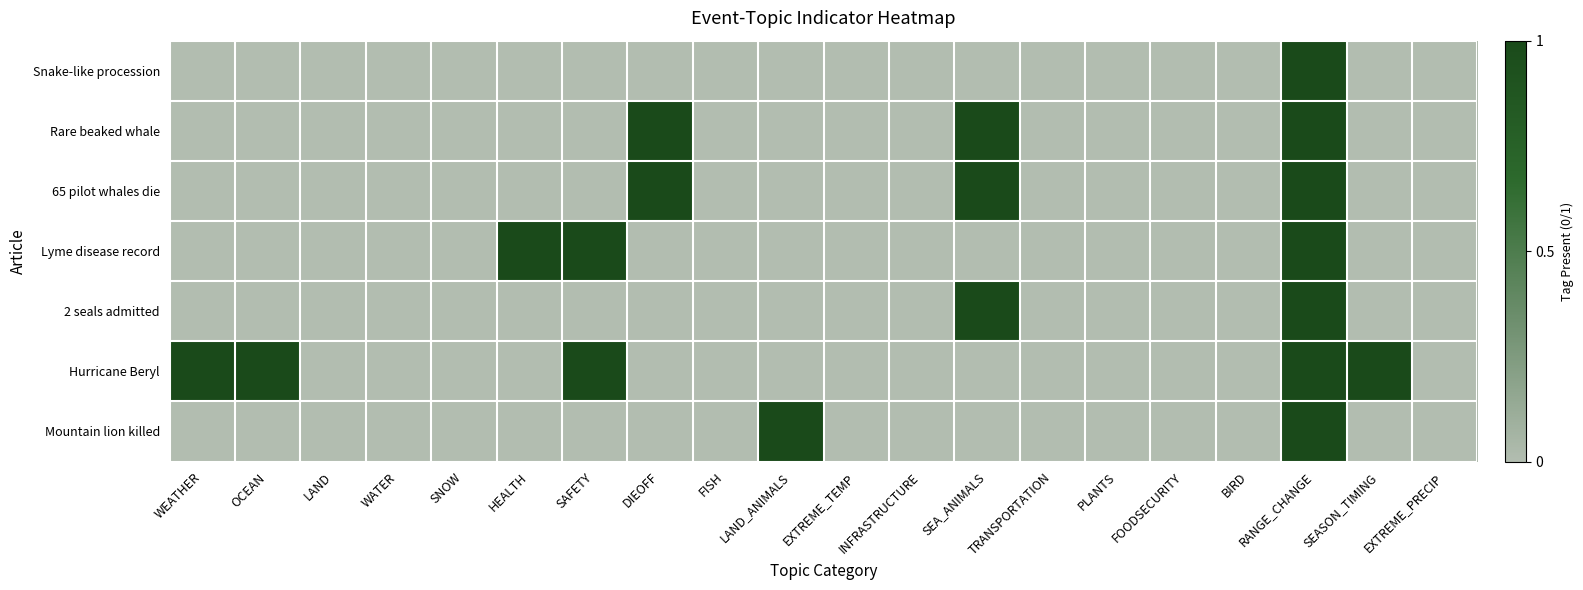

Which series changed the most between LAND_ANIMALS and PLANTS?

Mountain lion killed